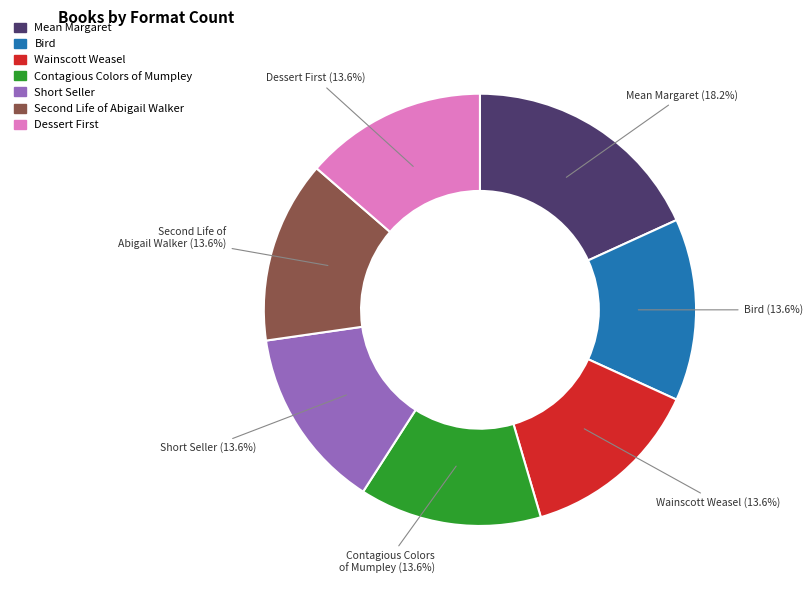

To the nearest percent, what is the average slice percentage?

14%